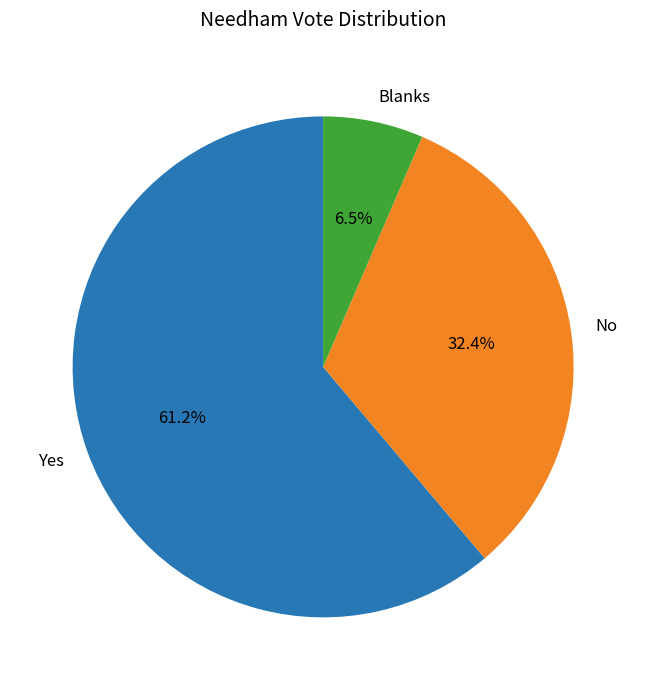

How many segments does this pie chart have?

3